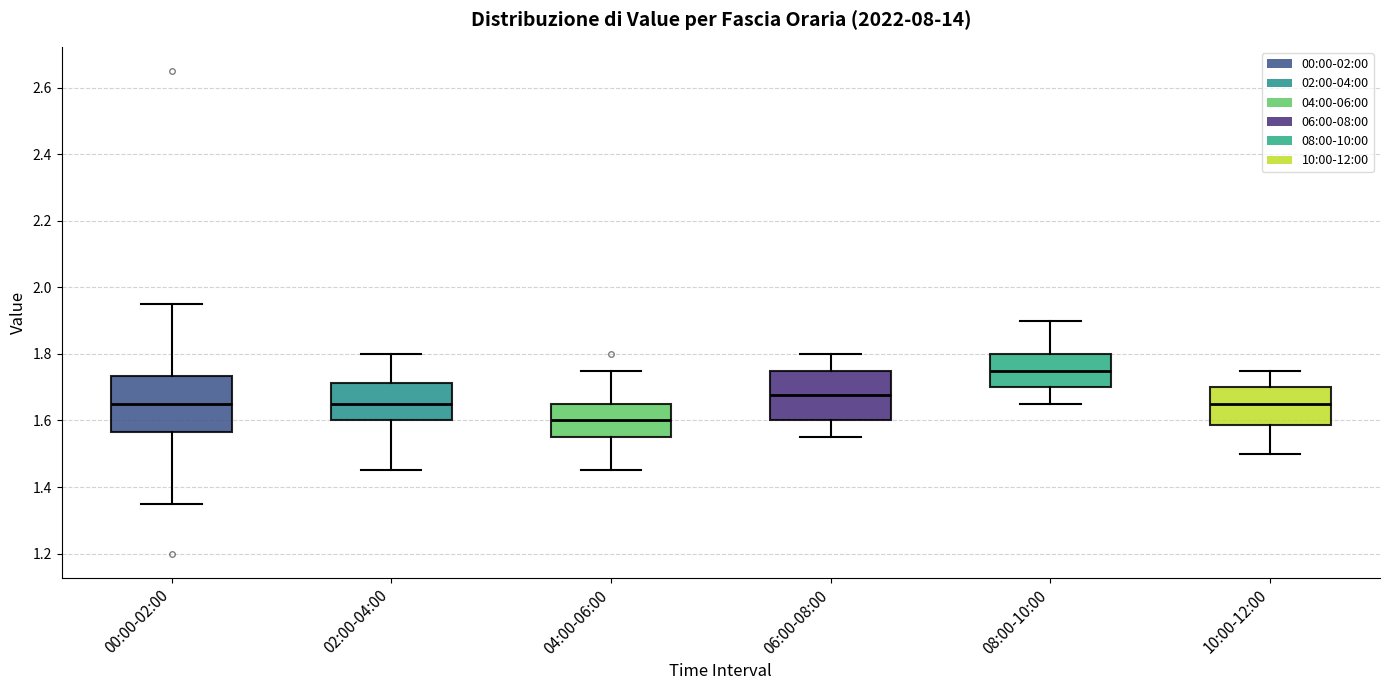

Where does the median line of the box for 08:00-10:00 sit on the y-axis? The values are not printed on the chart, so give them approximately, as read against the axis.

1.76